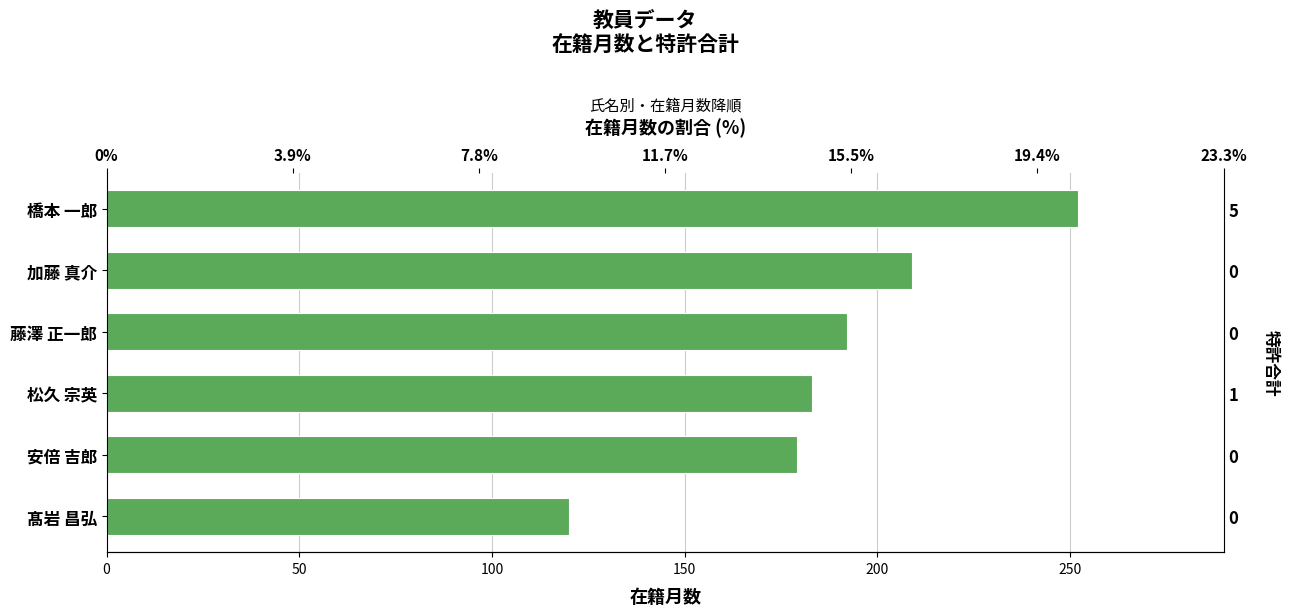

What is the difference between the second highest and minimum values?

89